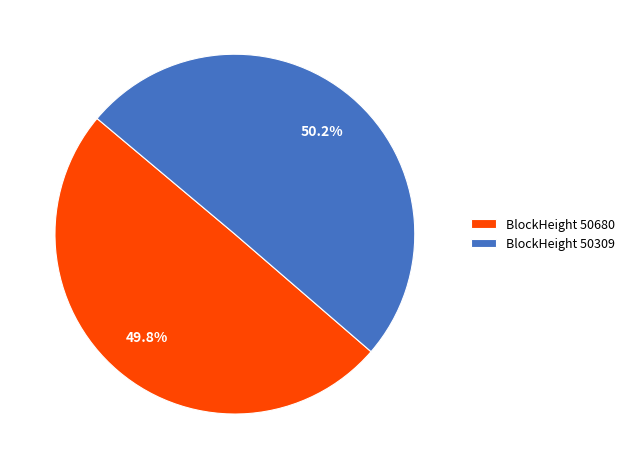

What is the ratio of the value at BlockHeight 50680 to the value at BlockHeight 50309?

1.0